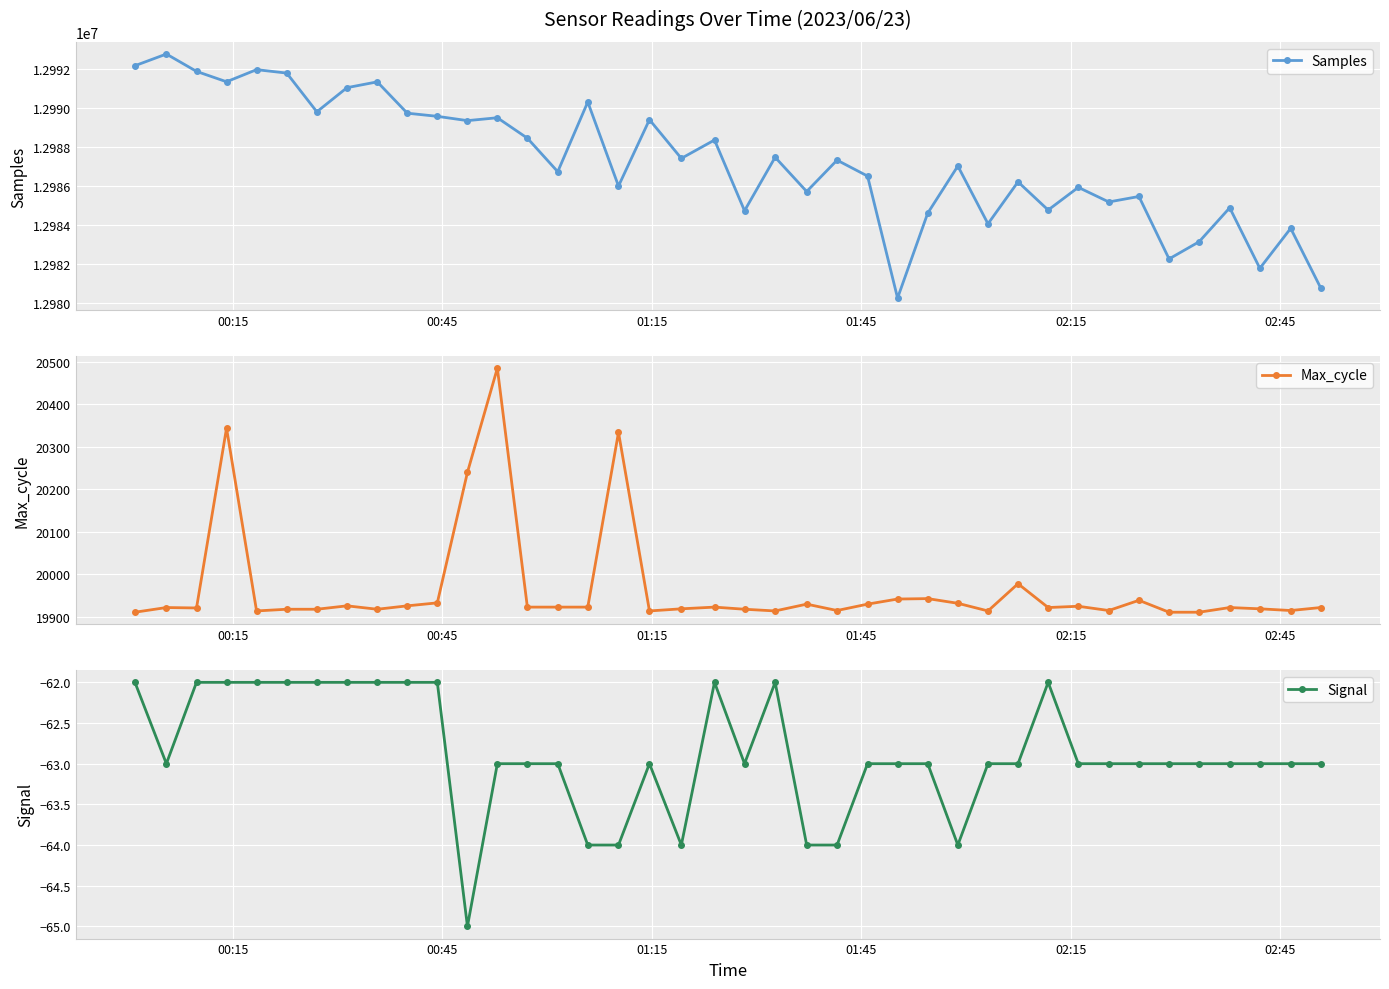

How many interior local valleys does the Max_cycle series have?

10